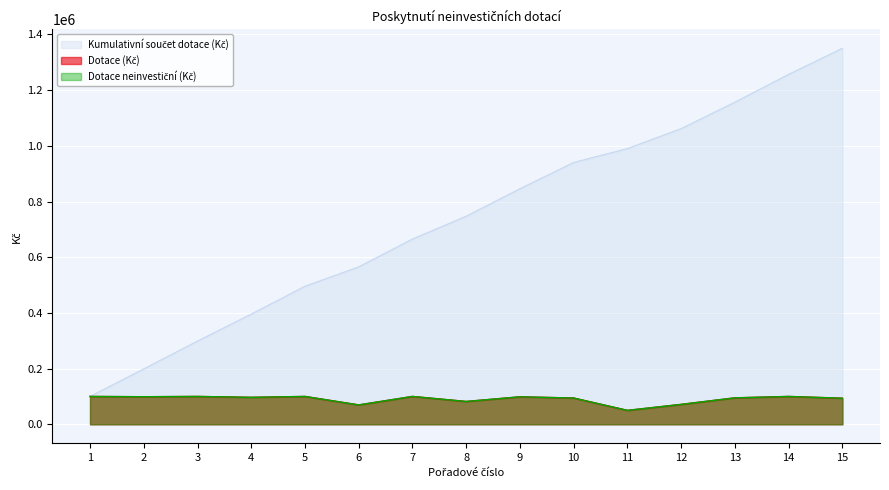

Reading right to left, transcribe all the data shown in this chart.

Kumulativní součet dotace (Kč): 15=1350500	14=1256900	13=1156900	12=1061900	11=990400	10=940400	9=846100	8=747400	7=665400	6=565400	5=495800	4=395800	3=299000	2=199000	1=100000
Dotace (Kč): 15=93600	14=100000	13=95000	12=71500	11=50000	10=94300	9=98700	8=82000	7=100000	6=69600	5=100000	4=96800	3=100000	2=99000	1=100000
Dotace neinvestiční (Kč): 15=93600	14=100000	13=95000	12=71500	11=50000	10=94300	9=98700	8=82000	7=100000	6=69600	5=100000	4=96800	3=100000	2=99000	1=100000